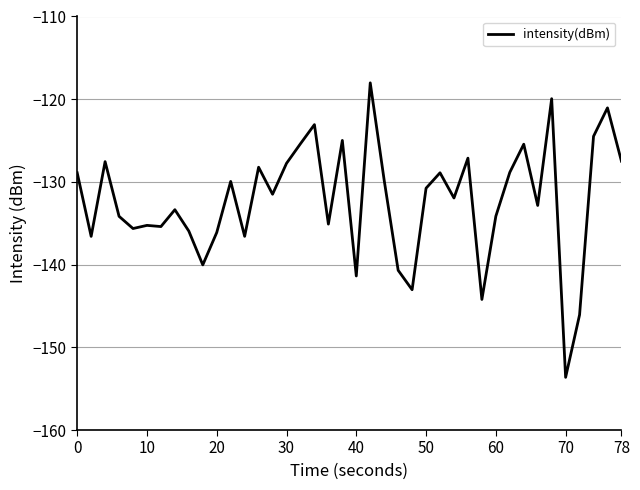

What is the minimum value shown in the chart?

-153.6